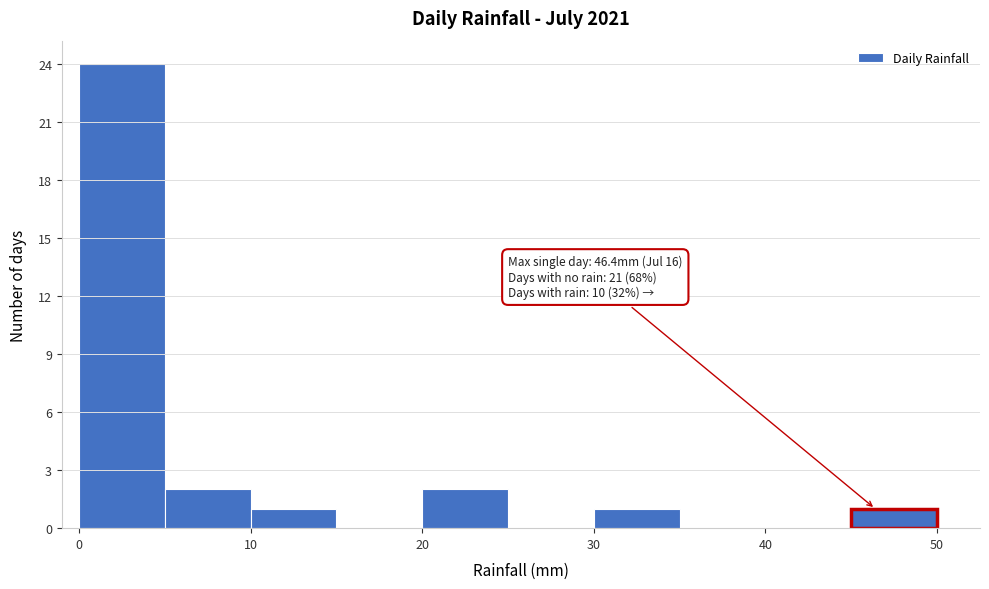

Over which range of the x-axis is the bar tallest?

0 to 5